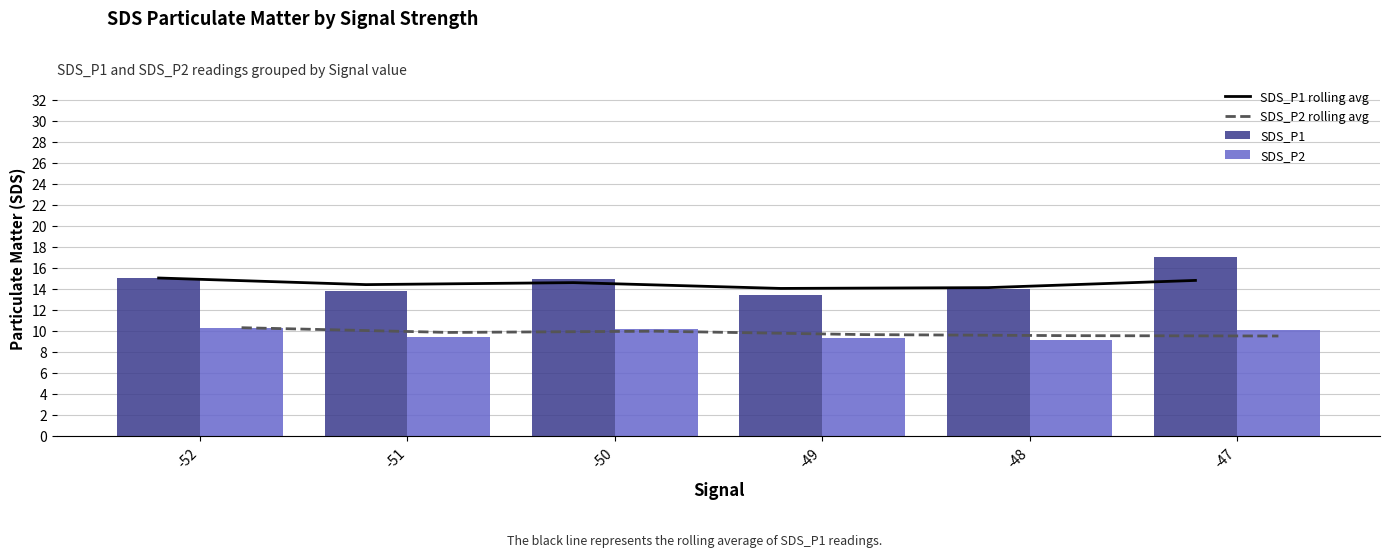

Reading right to left, extract all data points from this chart.

SDS_P1 rolling avg: 14.8	14.1	14.0	14.6	14.4	15.0
SDS_P2 rolling avg: 9.5	9.5	9.6	10.0	9.9	10.3
SDS_P1: 17.0	14.0	13.4	15.0	13.8	15.0
SDS_P2: 10.1	9.1	9.3	10.2	9.4	10.3